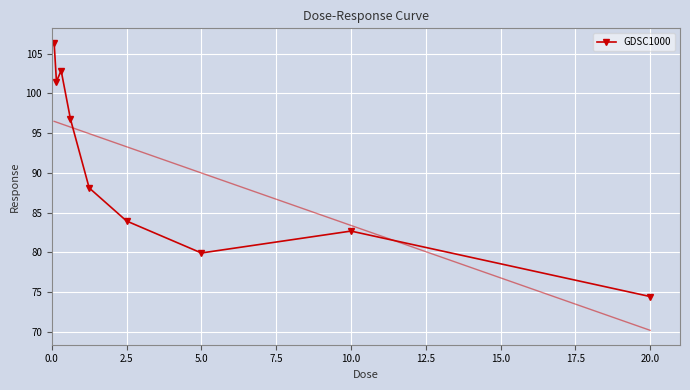

The GDSC1000 series shows 110.2 at 5.0. True or false?

False